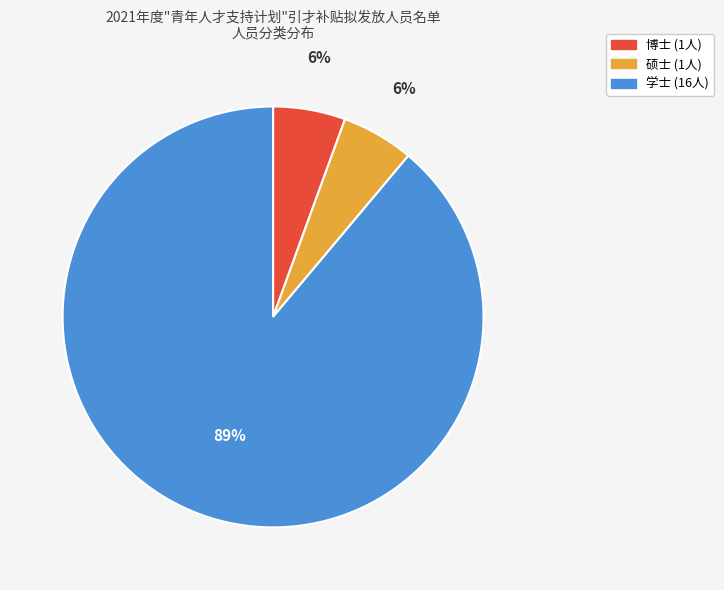

What is the ratio of the value at 博士 to the value at 硕士?

1.0